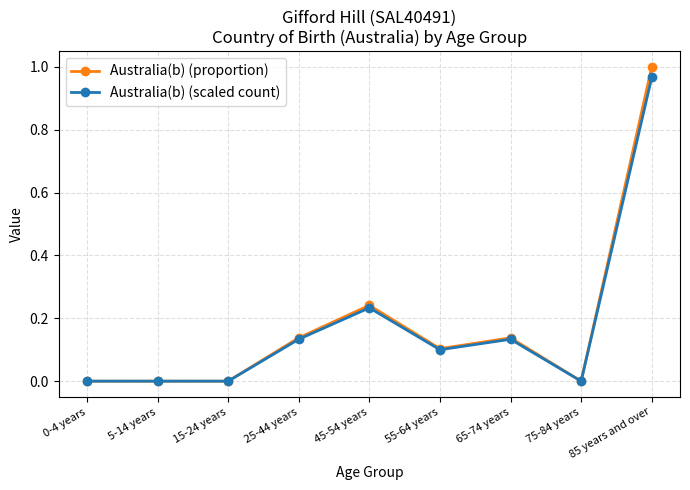

Which series changed the most between 0-4 years and 55-64 years?

Australia(b) (proportion)